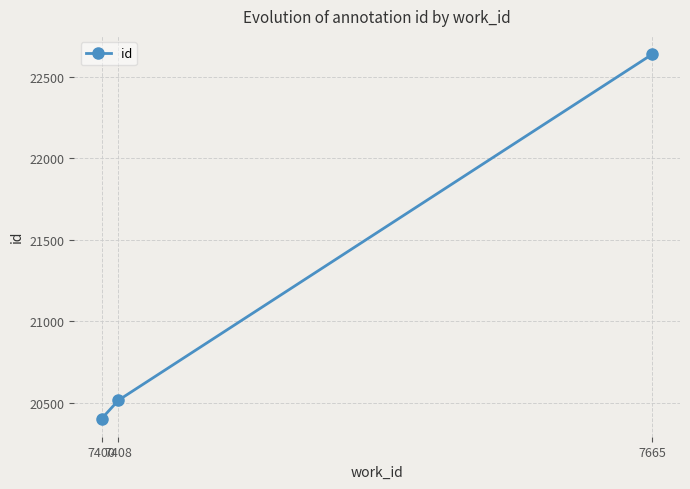

What is the value of the 3rd point from the left?

22640